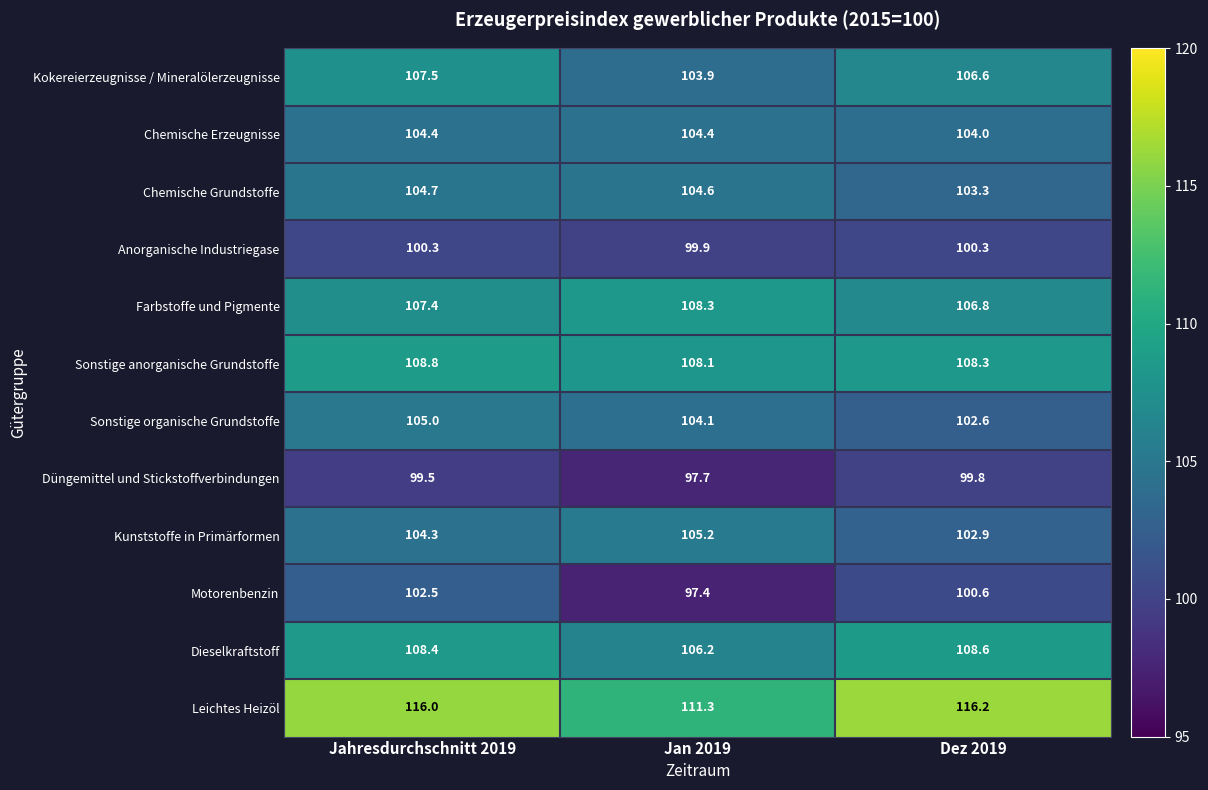

Between Jahresdurchschnitt 2019 and Dez 2019, which series saw the biggest shift?

Sonstige organische Grundstoffe